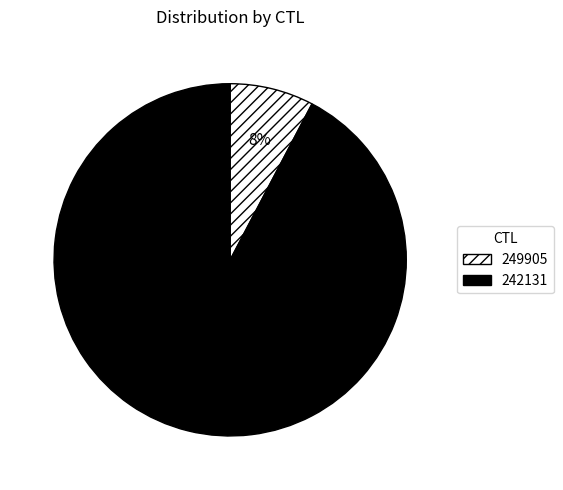

True or false: 242131 accounts for 92% of the total.

True